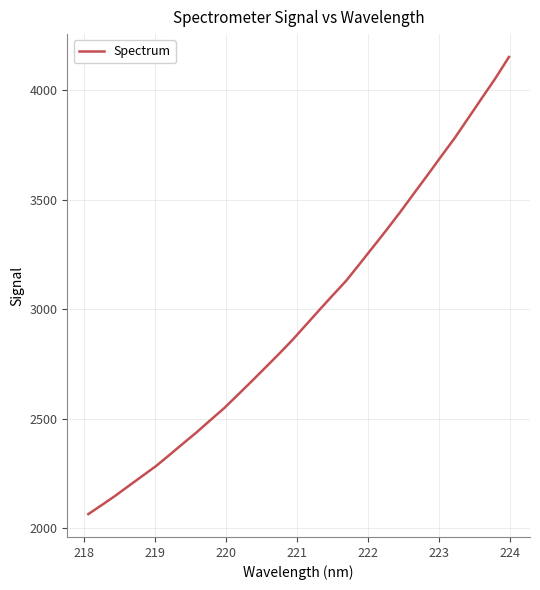

Count the number of data series in this chart.

1